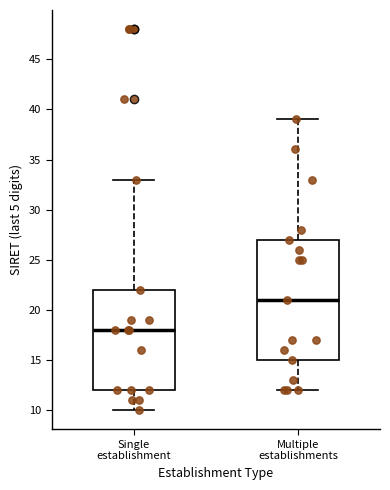

Which box is the tallest, from its lower edge to its upper edge?

Multiple establishments